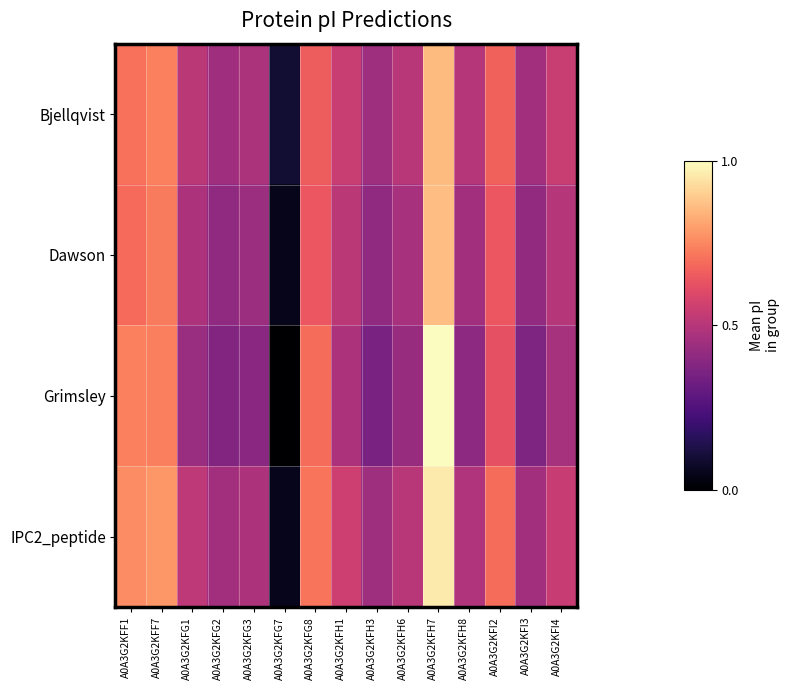

Reading right to left, extract all data points from this chart.

Bjellqvist: A0A3G2KFI4=0.5	A0A3G2KFI3=0.4	A0A3G2KFI2=0.7	A0A3G2KFH8=0.5	A0A3G2KFH7=0.9	A0A3G2KFH6=0.5	A0A3G2KFH3=0.4	A0A3G2KFH1=0.5	A0A3G2KFG8=0.7	A0A3G2KFG7=0.1	A0A3G2KFG3=0.5	A0A3G2KFG2=0.4	A0A3G2KFG1=0.5	A0A3G2KFF7=0.7	A0A3G2KFF1=0.7
Dawson: A0A3G2KFI4=0.5	A0A3G2KFI3=0.4	A0A3G2KFI2=0.6	A0A3G2KFH8=0.4	A0A3G2KFH7=0.9	A0A3G2KFH6=0.5	A0A3G2KFH3=0.4	A0A3G2KFH1=0.5	A0A3G2KFG8=0.6	A0A3G2KFG7=0.0	A0A3G2KFG3=0.4	A0A3G2KFG2=0.4	A0A3G2KFG1=0.5	A0A3G2KFF7=0.7	A0A3G2KFF1=0.7
Grimsley: A0A3G2KFI4=0.5	A0A3G2KFI3=0.4	A0A3G2KFI2=0.6	A0A3G2KFH8=0.4	A0A3G2KFH7=1.0	A0A3G2KFH6=0.4	A0A3G2KFH3=0.4	A0A3G2KFH1=0.5	A0A3G2KFG8=0.7	A0A3G2KFG7=0.0	A0A3G2KFG3=0.4	A0A3G2KFG2=0.4	A0A3G2KFG1=0.4	A0A3G2KFF7=0.7	A0A3G2KFF1=0.7
IPC2_peptide: A0A3G2KFI4=0.5	A0A3G2KFI3=0.4	A0A3G2KFI2=0.7	A0A3G2KFH8=0.5	A0A3G2KFH7=1.0	A0A3G2KFH6=0.5	A0A3G2KFH3=0.4	A0A3G2KFH1=0.6	A0A3G2KFG8=0.7	A0A3G2KFG7=0.1	A0A3G2KFG3=0.5	A0A3G2KFG2=0.5	A0A3G2KFG1=0.5	A0A3G2KFF7=0.8	A0A3G2KFF1=0.8